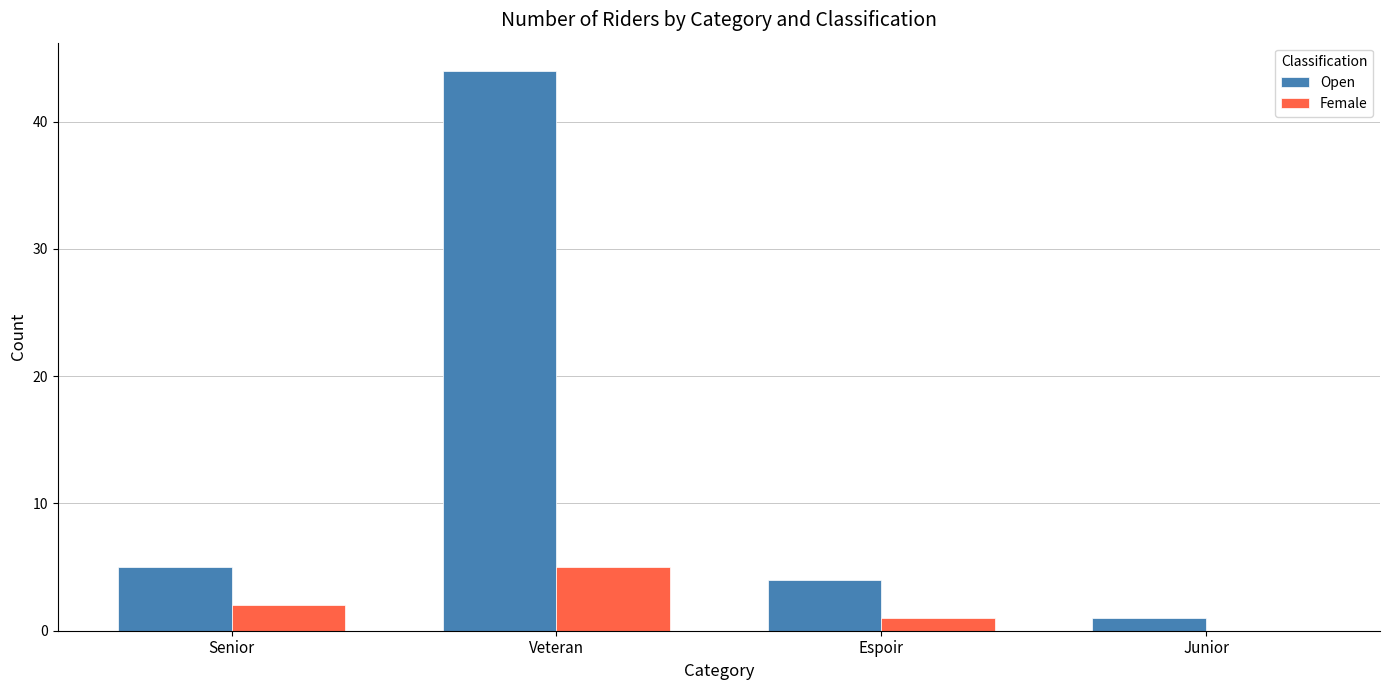

The value of Open at Senior is 5. True or false?

True